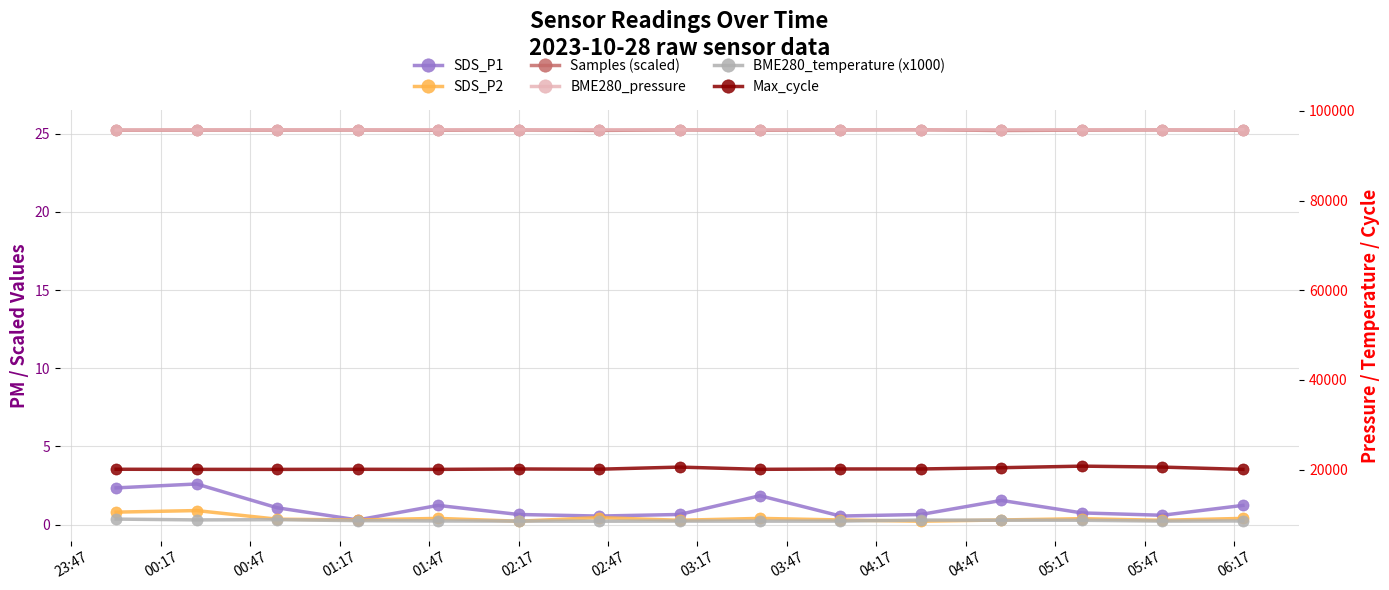

What position from the left is 23:47?

1